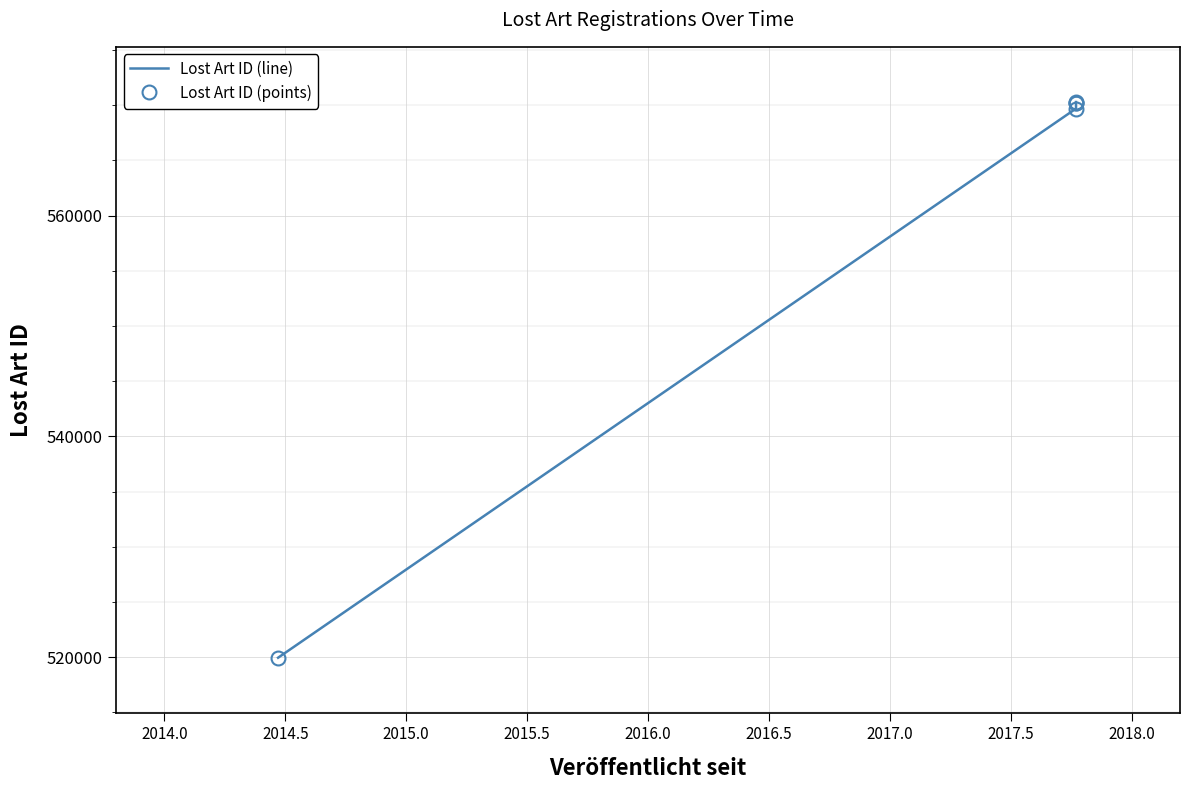

How many values in the Lost Art ID (line) series are below 570214?

2